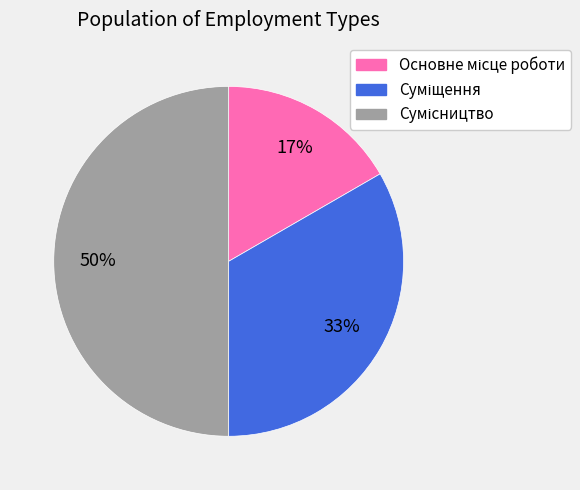

To the nearest percent, what is the average slice percentage?

33%